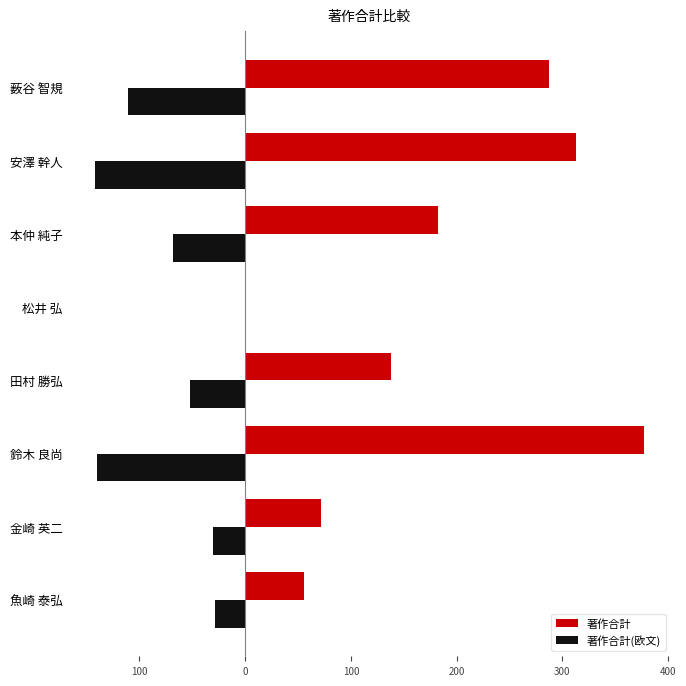

What are all the series names shown in the legend?

著作合計, 著作合計(欧文)